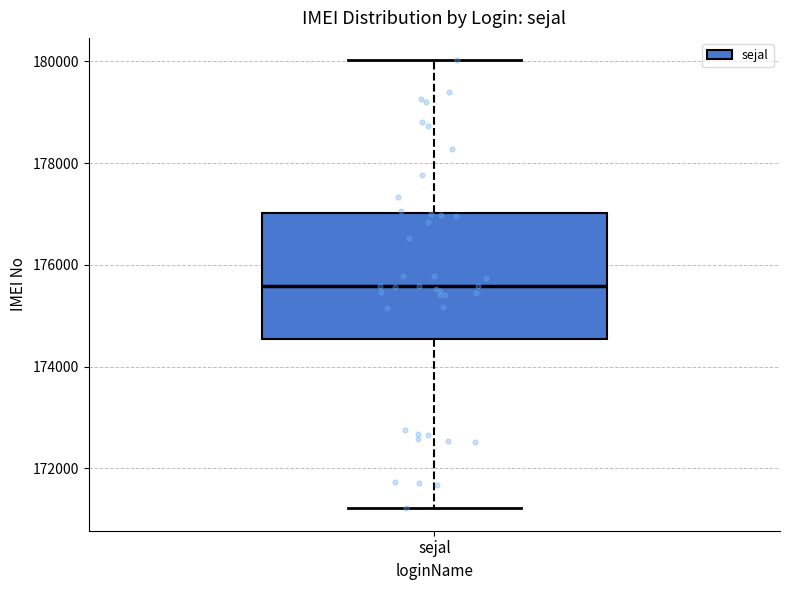

Transcribe this box plot: give where the median line is, the range the box spans, and where the two whiskers end, as read against the y-axis. The values are not printed on the chart, so give them approximately, as read against the axis.

median 175600, box 174600 to 177000, whiskers 171200 to 180000